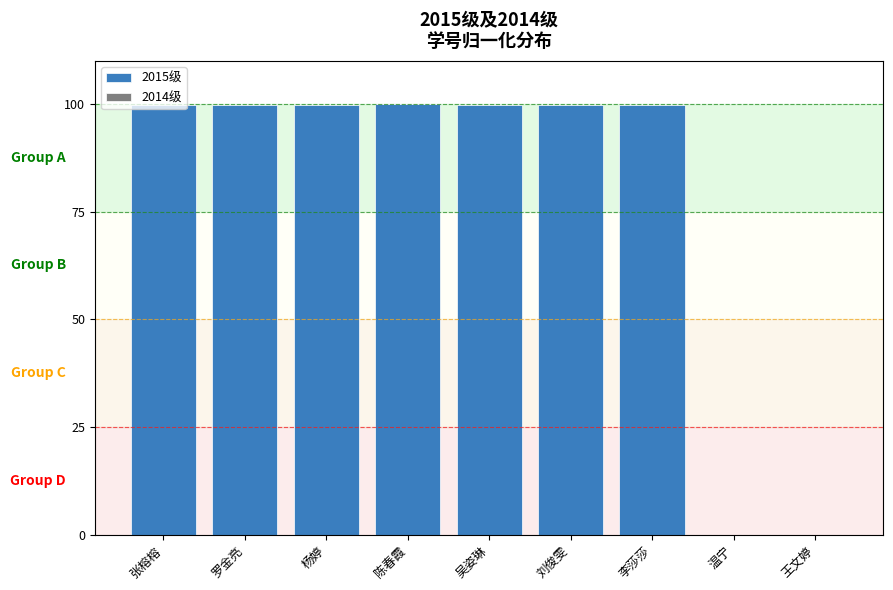

Which has a higher value, 李莎莎 or 罗金亮?

罗金亮